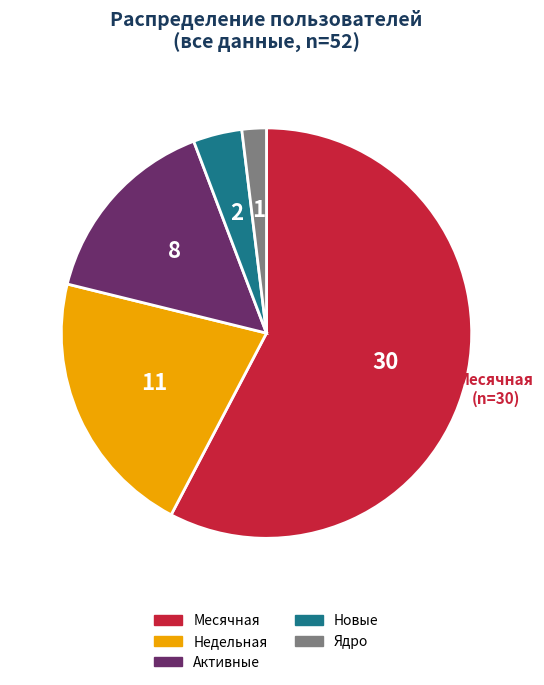

Is it true that Месячная is 44% of the pie?

False